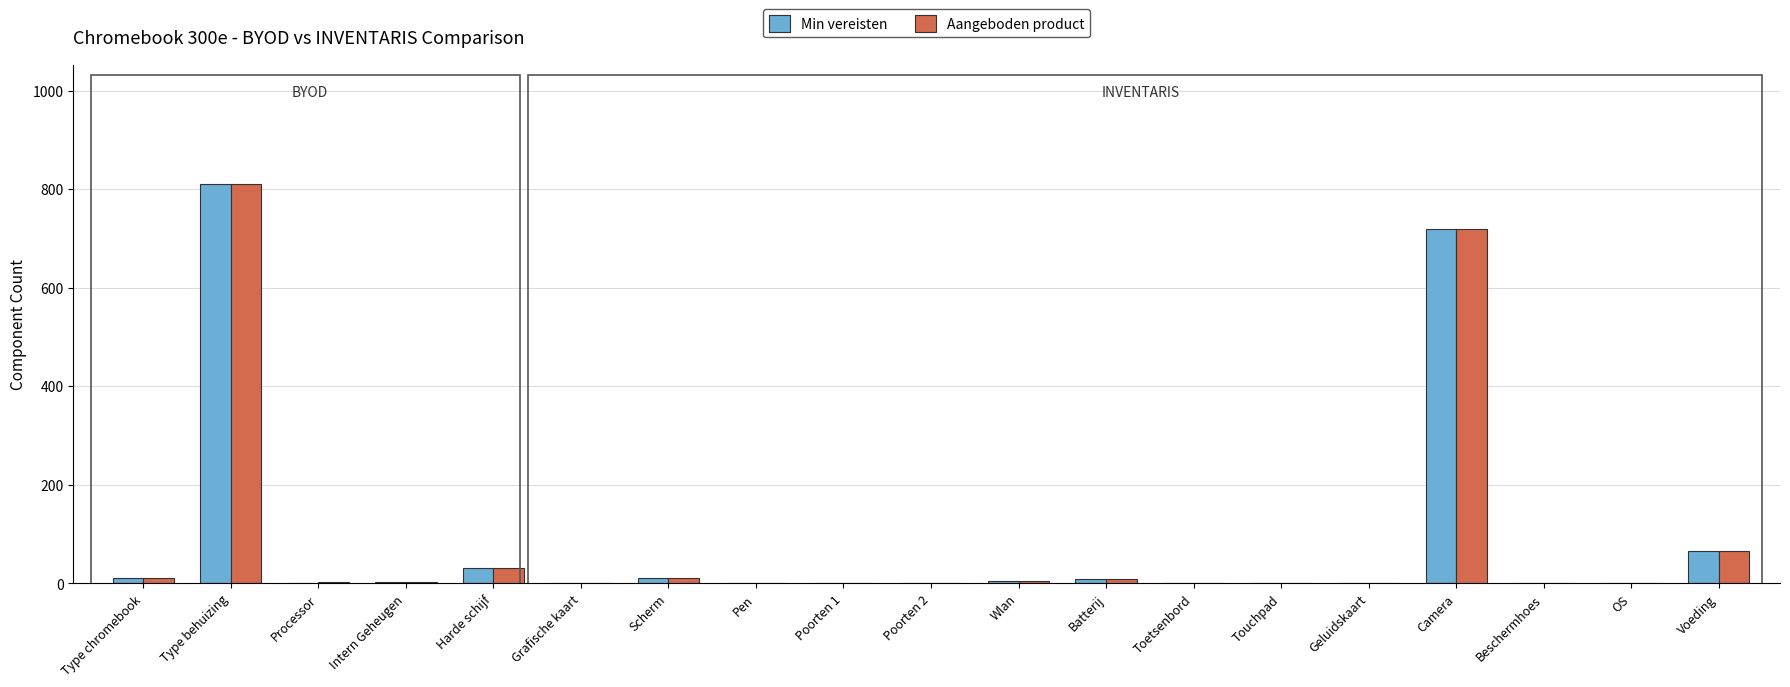

The Min vereisten series shows 65 at Voeding. True or false?

True